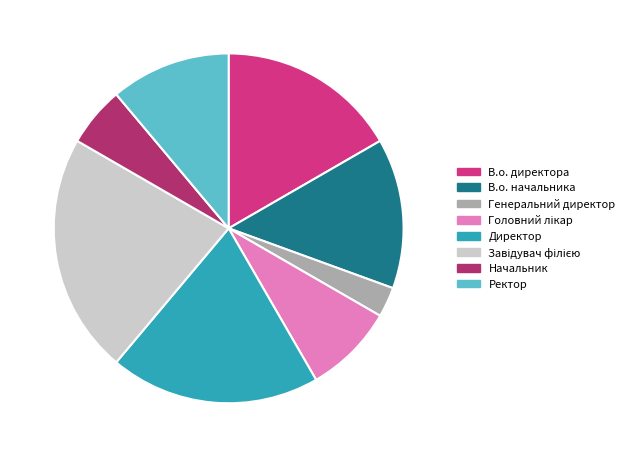

What is the smallest slice in the pie chart?

Генеральний директор